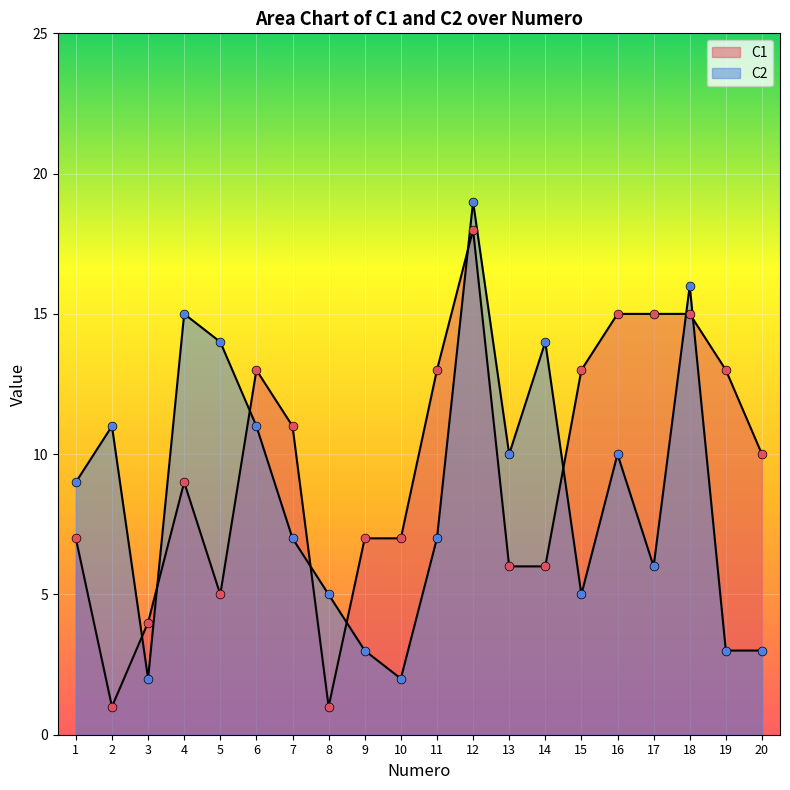

Is the value of C2 at 10 greater than the value of C1 at 5?

No